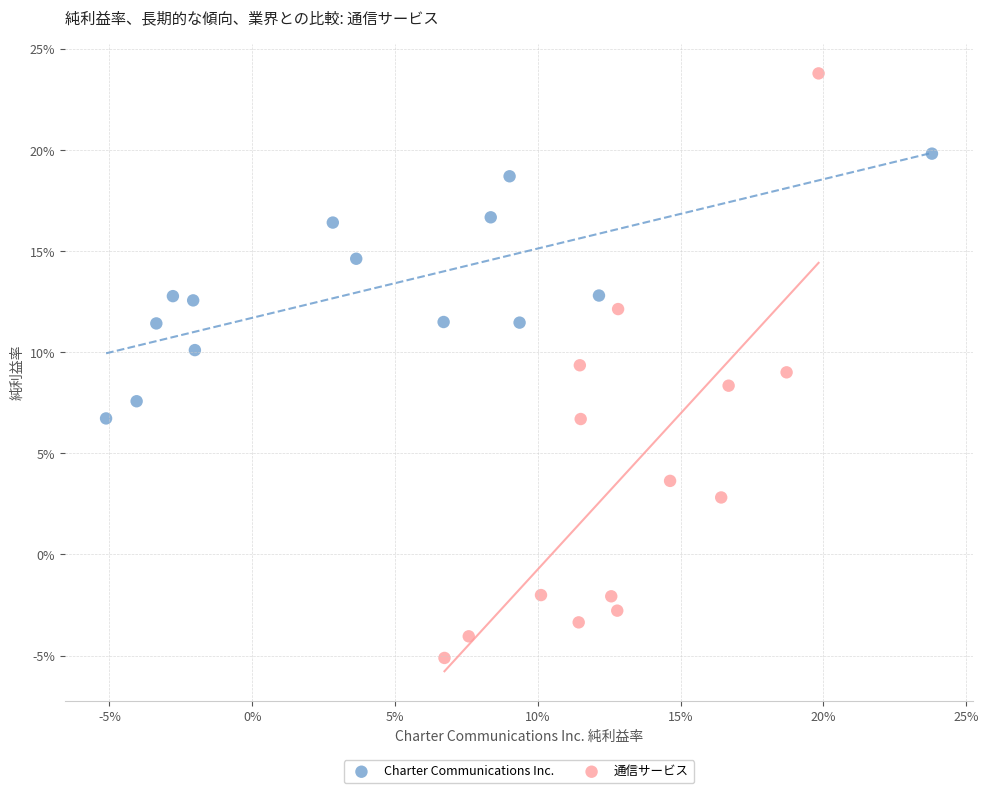

What are all the series names shown in the legend?

Charter Communications Inc., 通信サービス